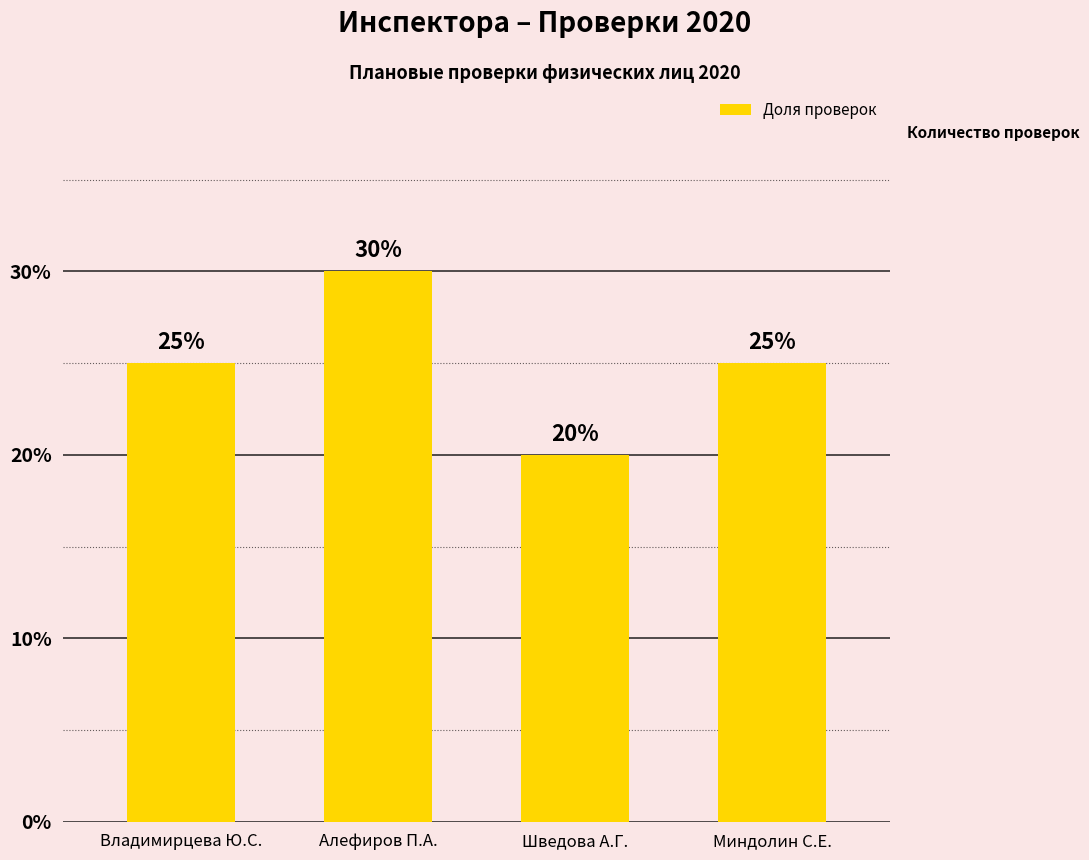

What is the sum of all values?

100